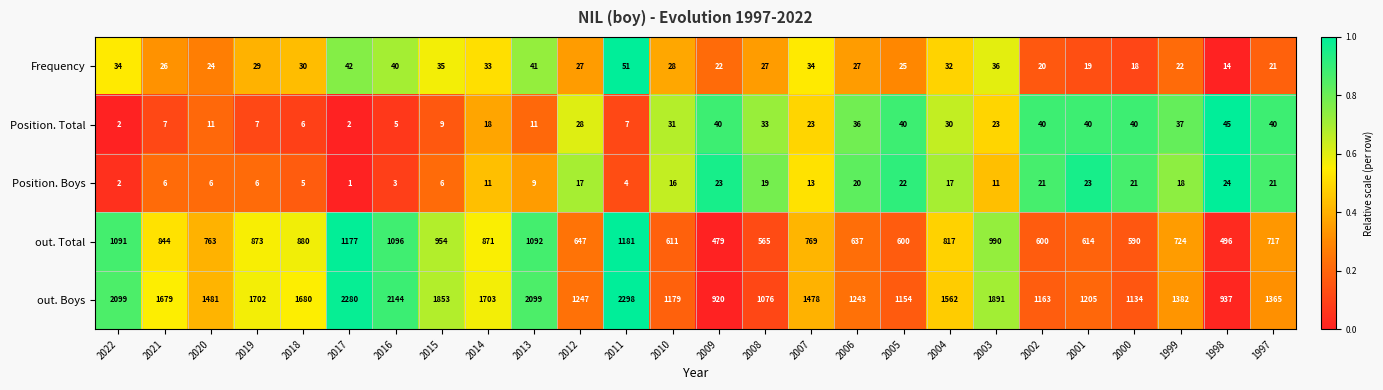

What is the difference between the second highest and second lowest values in the Frequency series?

24